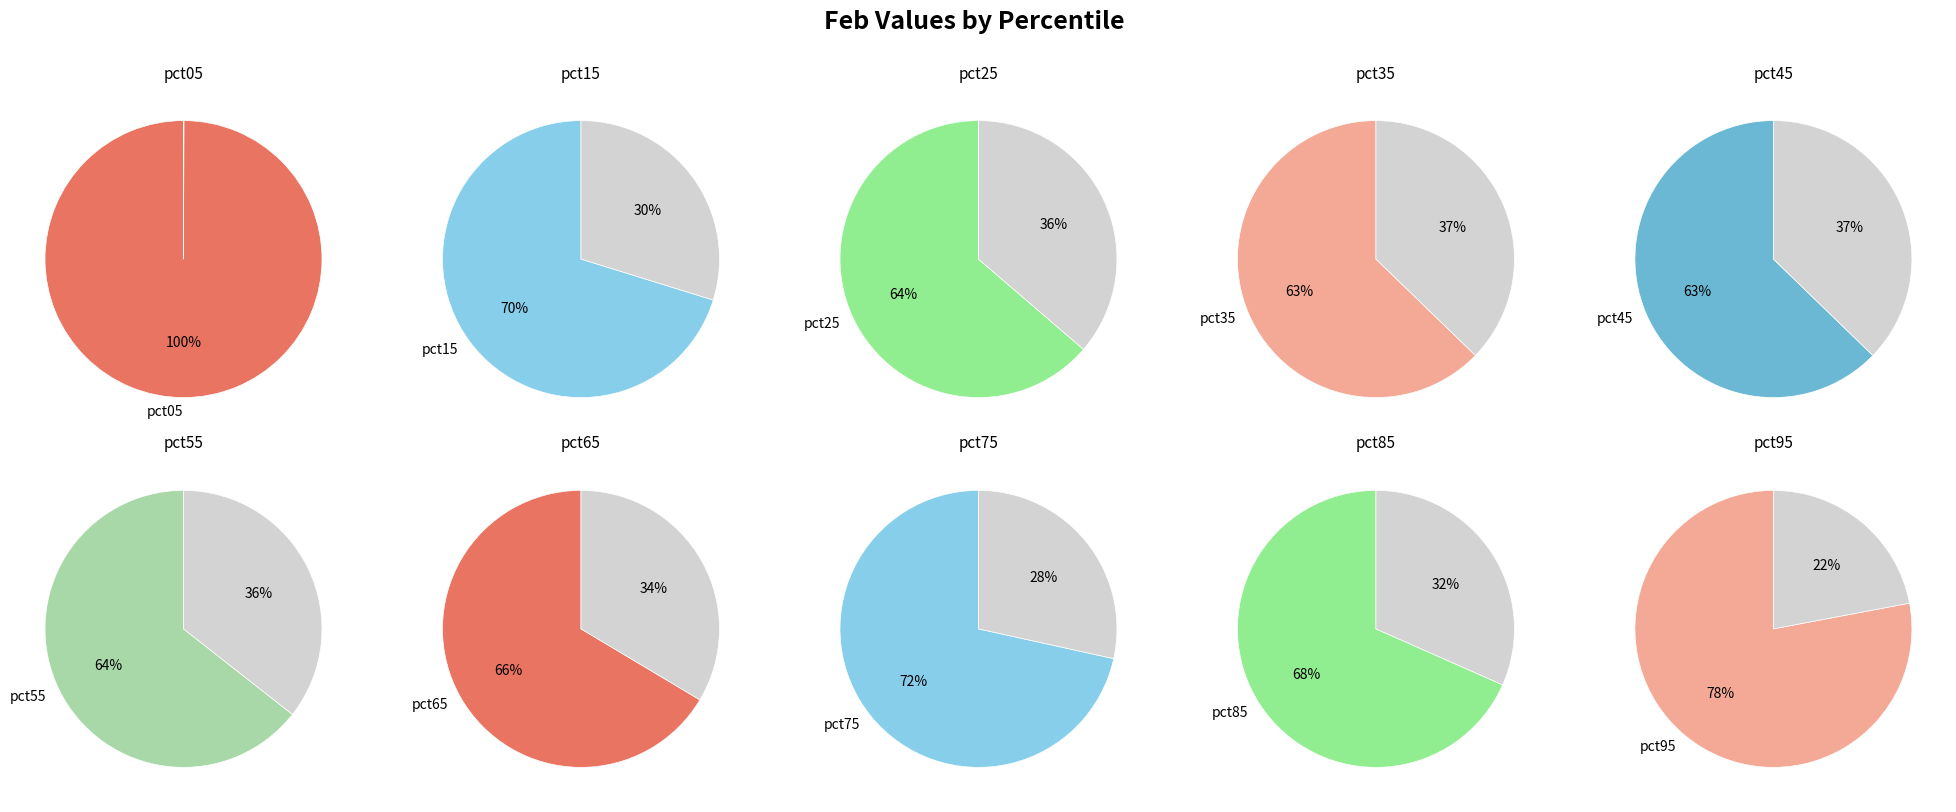

Rank the categories by value from highest to lowest.

pct05, pct95, pct75, pct15, pct85, pct65, pct55, pct25, pct35, pct45